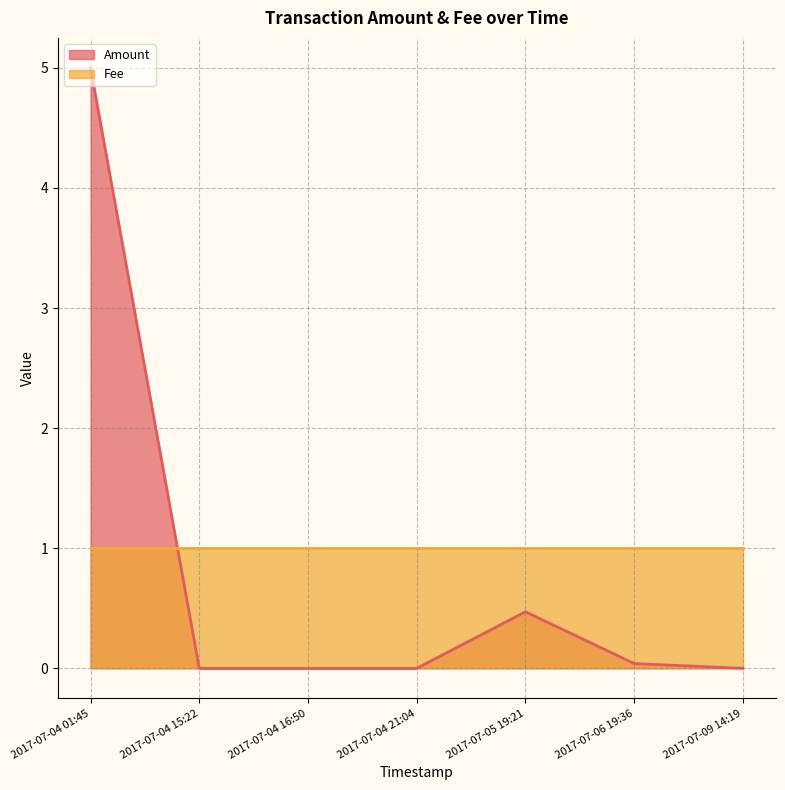

Is the value of Fee at 2017-07-05 19:21 greater than the value of Amount at 2017-07-06 19:36?

Yes